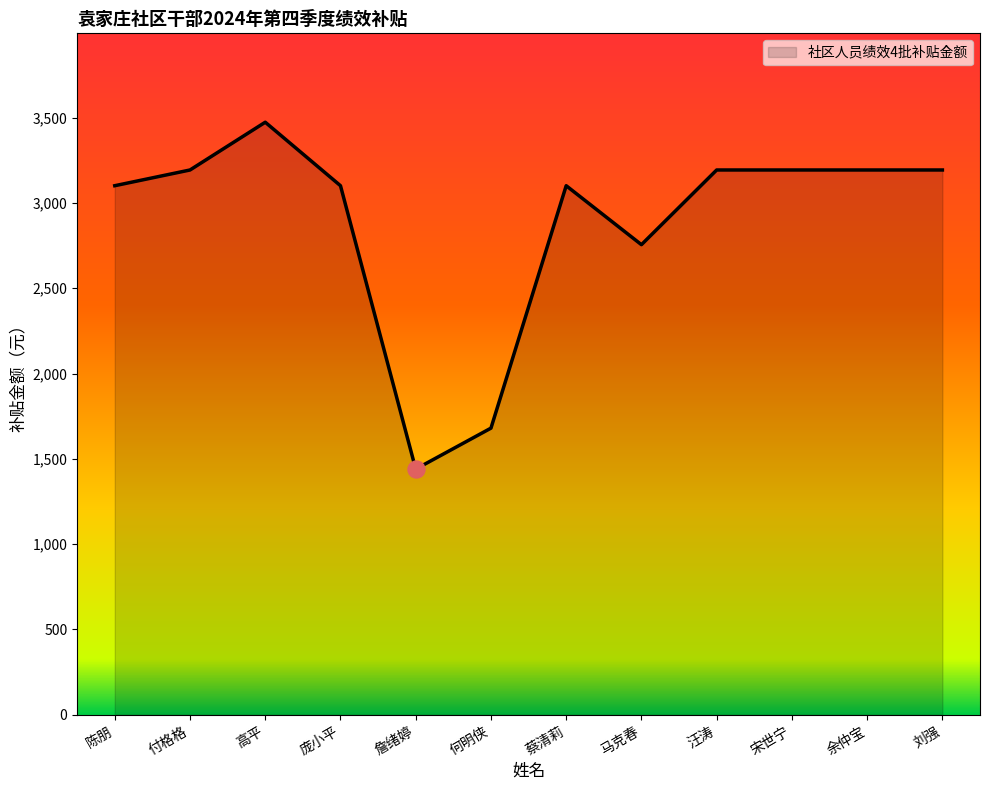

Between 蔡清莉 and 高平, which is larger?

高平